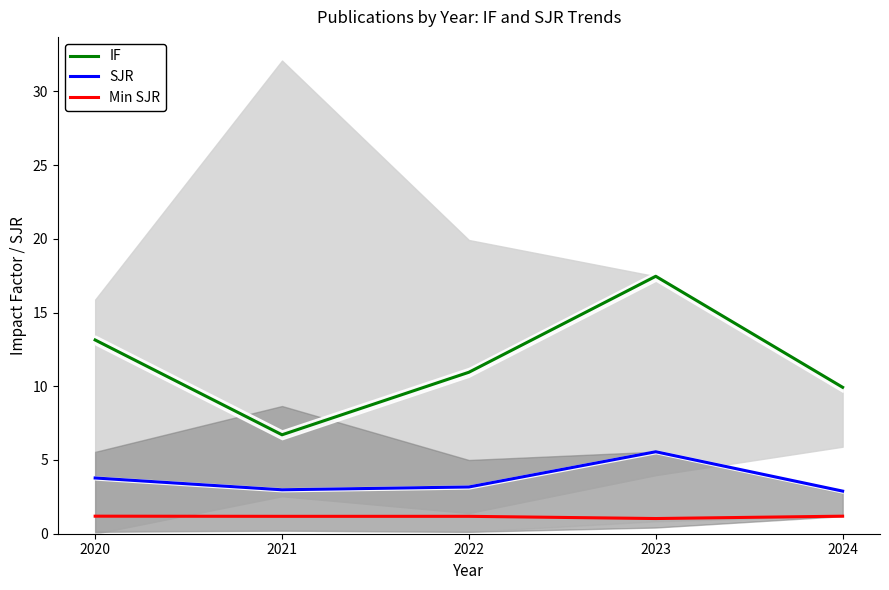

What is the smallest value displayed?

1.0